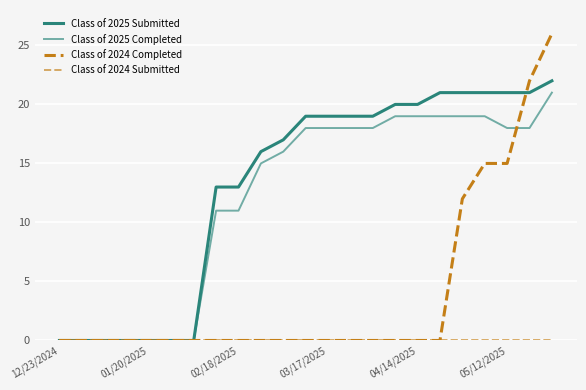

How many distinct data groups are displayed?

4